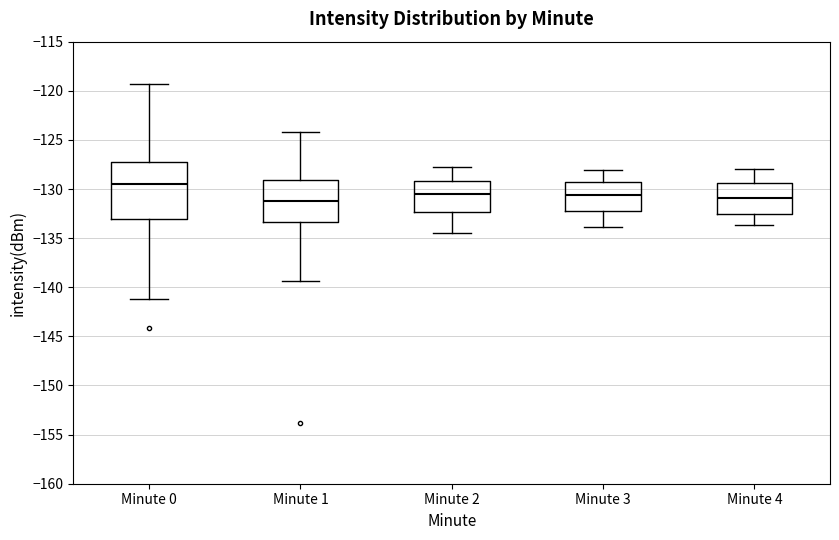

Reading left to right, read every box against the y-axis: the position of its median line, the range the box covers, and the ends of its whiskers. The values are not printed on the chart, so give them approximately, as read against the axis.

Minute 0: median -129.5, box -133.0 to -127.0, whiskers -141.0 to -119.5
Minute 1: median -131.0, box -133.5 to -129.0, whiskers -139.5 to -124.0
Minute 2: median -130.5, box -132.5 to -129.0, whiskers -134.5 to -128.0
Minute 3: median -130.5, box -132.0 to -129.5, whiskers -134.0 to -128.0
Minute 4: median -131.0, box -132.5 to -129.5, whiskers -133.5 to -128.0